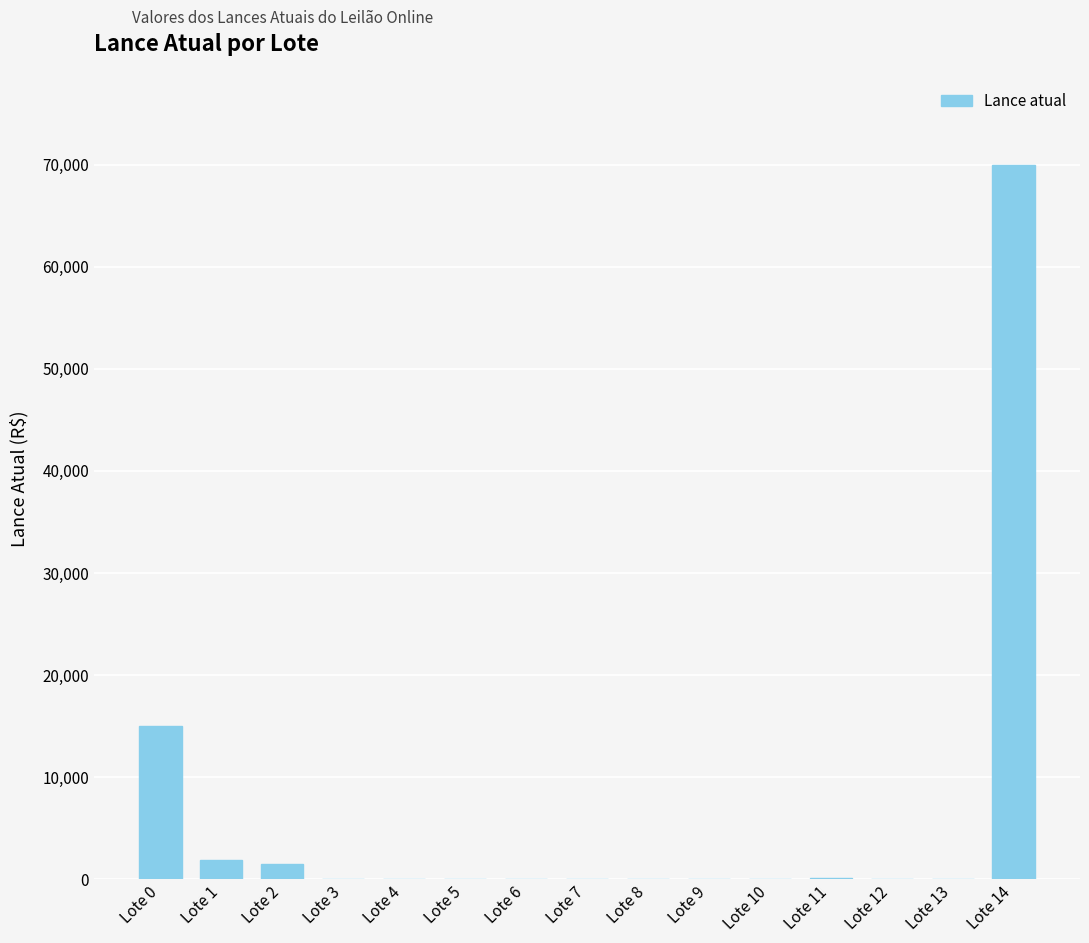

Is it true that the value at Lote 14 is 34676?

False